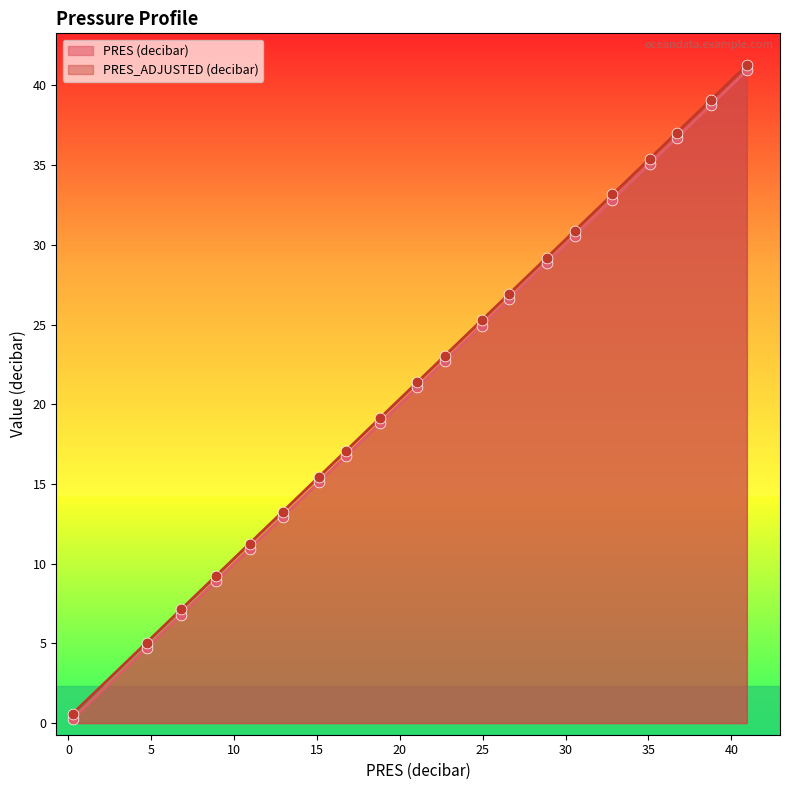

Which series reaches the minimum Y coordinate?

PRES (decibar)